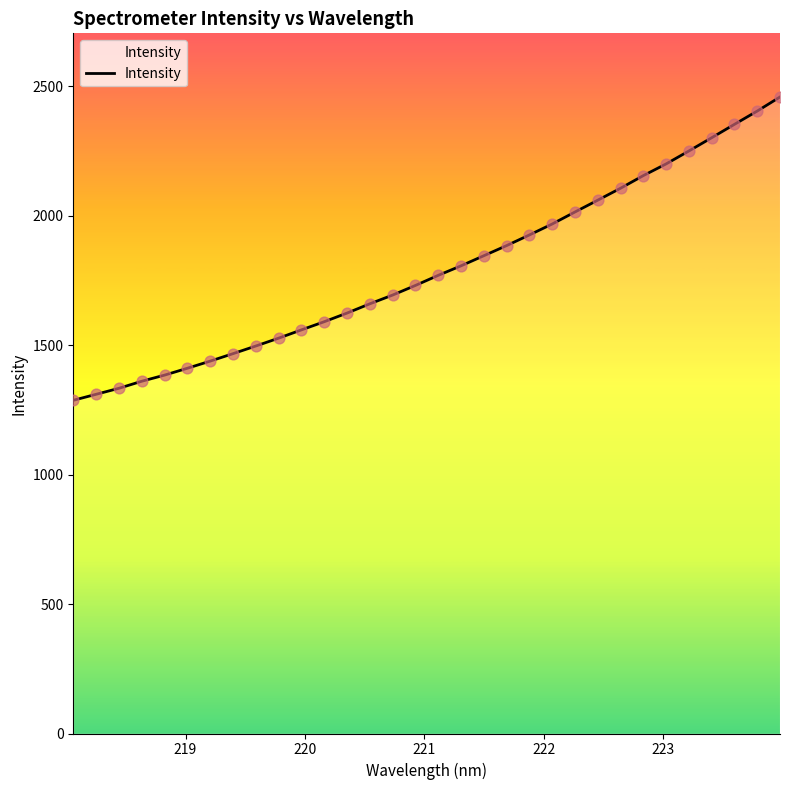

What is the difference between the maximum and minimum values?

1171.3